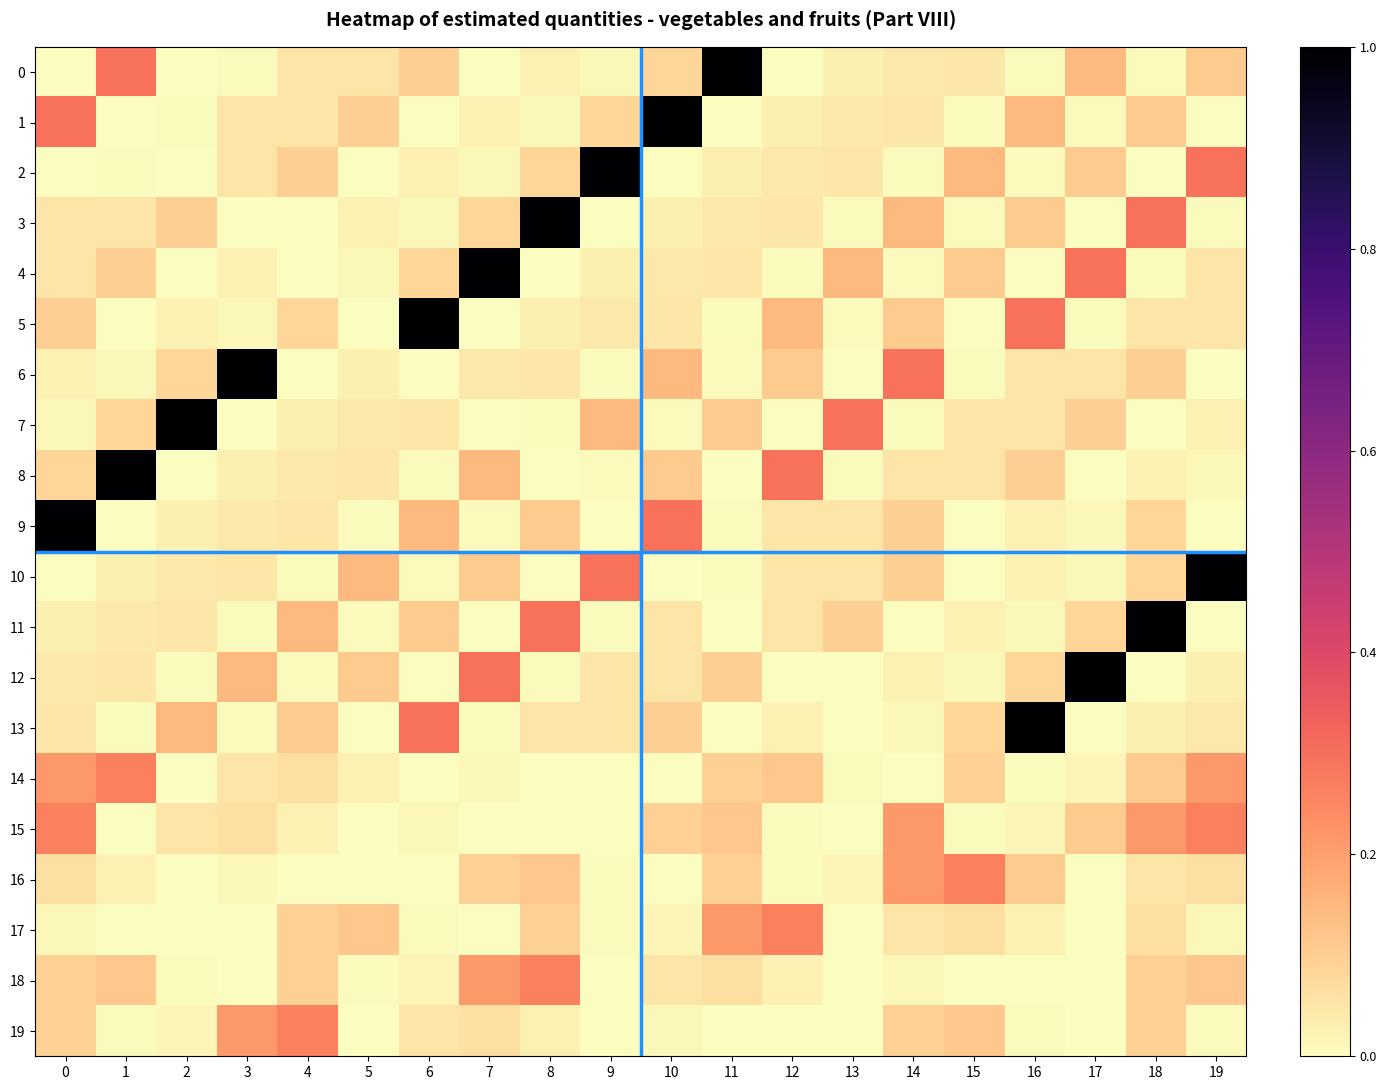

Reading left to right, transcribe all the data shown in this chart.

0: 0=0.0	1=0.3	2=0.0	3=0.0	4=0.1	5=0.1	6=0.1	7=0.0	8=0.0	9=0.0	10=0.1	11=1.0	12=0.0	13=0.0	14=0.0	15=0.0	16=0.0	17=0.1	18=0.0	19=0.1
1: 0=0.3	1=0.0	2=0.0	3=0.1	4=0.1	5=0.1	6=0.0	7=0.0	8=0.0	9=0.1	10=1.0	11=0.0	12=0.0	13=0.0	14=0.0	15=0.0	16=0.1	17=0.0	18=0.1	19=0.0
2: 0=0.0	1=0.0	2=0.0	3=0.1	4=0.1	5=0.0	6=0.0	7=0.0	8=0.1	9=1.0	10=0.0	11=0.0	12=0.0	13=0.0	14=0.0	15=0.1	16=0.0	17=0.1	18=0.0	19=0.3
3: 0=0.1	1=0.1	2=0.1	3=0.0	4=0.0	5=0.0	6=0.0	7=0.1	8=1.0	9=0.0	10=0.0	11=0.0	12=0.0	13=0.0	14=0.1	15=0.0	16=0.1	17=0.0	18=0.3	19=0.0
4: 0=0.1	1=0.1	2=0.0	3=0.0	4=0.0	5=0.0	6=0.1	7=1.0	8=0.0	9=0.0	10=0.0	11=0.0	12=0.0	13=0.1	14=0.0	15=0.1	16=0.0	17=0.3	18=0.0	19=0.1
5: 0=0.1	1=0.0	2=0.0	3=0.0	4=0.1	5=0.0	6=1.0	7=0.0	8=0.0	9=0.0	10=0.0	11=0.0	12=0.1	13=0.0	14=0.1	15=0.0	16=0.3	17=0.0	18=0.1	19=0.1
6: 0=0.0	1=0.0	2=0.1	3=1.0	4=0.0	5=0.0	6=0.0	7=0.0	8=0.0	9=0.0	10=0.1	11=0.0	12=0.1	13=0.0	14=0.3	15=0.0	16=0.1	17=0.1	18=0.1	19=0.0
7: 0=0.0	1=0.1	2=1.0	3=0.0	4=0.0	5=0.0	6=0.0	7=0.0	8=0.0	9=0.1	10=0.0	11=0.1	12=0.0	13=0.3	14=0.0	15=0.1	16=0.1	17=0.1	18=0.0	19=0.0
8: 0=0.1	1=1.0	2=0.0	3=0.0	4=0.0	5=0.0	6=0.0	7=0.1	8=0.0	9=0.0	10=0.1	11=0.0	12=0.3	13=0.0	14=0.1	15=0.1	16=0.1	17=0.0	18=0.0	19=0.0
9: 0=1.0	1=0.0	2=0.0	3=0.0	4=0.0	5=0.0	6=0.1	7=0.0	8=0.1	9=0.0	10=0.3	11=0.0	12=0.1	13=0.1	14=0.1	15=0.0	16=0.0	17=0.0	18=0.1	19=0.0
10: 0=0.0	1=0.0	2=0.0	3=0.0	4=0.0	5=0.1	6=0.0	7=0.1	8=0.0	9=0.3	10=0.0	11=0.0	12=0.1	13=0.1	14=0.1	15=0.0	16=0.0	17=0.0	18=0.1	19=1.0
11: 0=0.0	1=0.0	2=0.0	3=0.0	4=0.1	5=0.0	6=0.1	7=0.0	8=0.3	9=0.0	10=0.1	11=0.0	12=0.1	13=0.1	14=0.0	15=0.0	16=0.0	17=0.1	18=1.0	19=0.0
12: 0=0.0	1=0.0	2=0.0	3=0.1	4=0.0	5=0.1	6=0.0	7=0.3	8=0.0	9=0.1	10=0.1	11=0.1	12=0.0	13=0.0	14=0.0	15=0.0	16=0.1	17=1.0	18=0.0	19=0.0
13: 0=0.0	1=0.0	2=0.1	3=0.0	4=0.1	5=0.0	6=0.3	7=0.0	8=0.1	9=0.1	10=0.1	11=0.0	12=0.0	13=0.0	14=0.0	15=0.1	16=1.0	17=0.0	18=0.0	19=0.0
14: 0=0.2	1=0.3	2=0.0	3=0.1	4=0.1	5=0.0	6=0.0	7=0.0	8=0.0	9=0.0	10=0.0	11=0.1	12=0.1	13=0.0	14=0.0	15=0.1	16=0.0	17=0.0	18=0.1	19=0.2
15: 0=0.3	1=0.0	2=0.1	3=0.1	4=0.0	5=0.0	6=0.0	7=0.0	8=0.0	9=0.0	10=0.1	11=0.1	12=0.0	13=0.0	14=0.2	15=0.0	16=0.0	17=0.1	18=0.2	19=0.3
16: 0=0.1	1=0.0	2=0.0	3=0.0	4=0.0	5=0.0	6=0.0	7=0.1	8=0.1	9=0.0	10=0.0	11=0.1	12=0.0	13=0.0	14=0.2	15=0.3	16=0.1	17=0.0	18=0.1	19=0.1
17: 0=0.0	1=0.0	2=0.0	3=0.0	4=0.1	5=0.1	6=0.0	7=0.0	8=0.1	9=0.0	10=0.0	11=0.2	12=0.3	13=0.0	14=0.1	15=0.1	16=0.0	17=0.0	18=0.1	19=0.0
18: 0=0.1	1=0.1	2=0.0	3=0.0	4=0.1	5=0.0	6=0.0	7=0.2	8=0.3	9=0.0	10=0.1	11=0.1	12=0.0	13=0.0	14=0.0	15=0.0	16=0.0	17=0.0	18=0.1	19=0.1
19: 0=0.1	1=0.0	2=0.0	3=0.2	4=0.3	5=0.0	6=0.1	7=0.1	8=0.0	9=0.0	10=0.0	11=0.0	12=0.0	13=0.0	14=0.1	15=0.1	16=0.0	17=0.0	18=0.1	19=0.0